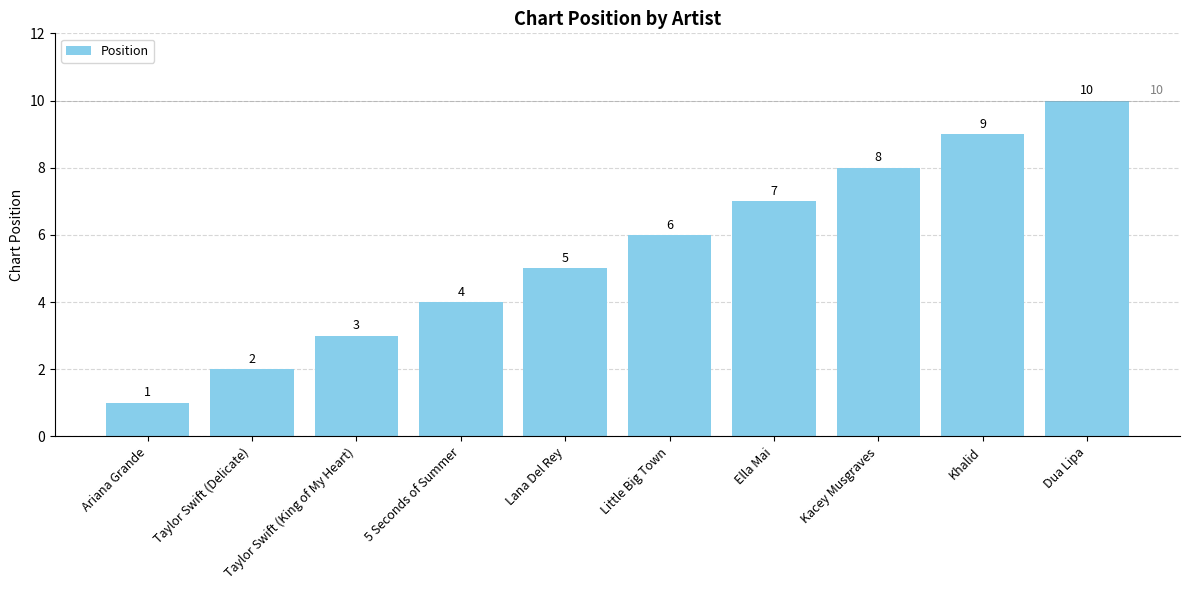

What is the maximum value shown in the chart?

10